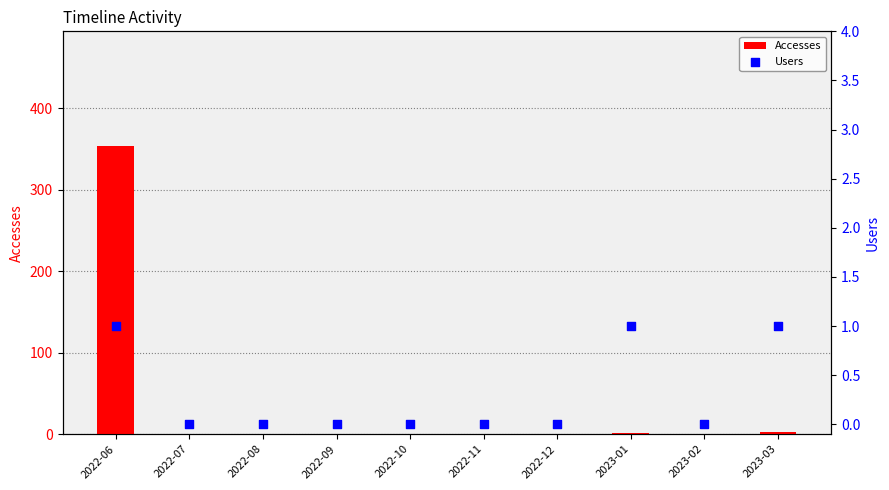

At how many categories does at least one series exceed 342?

1